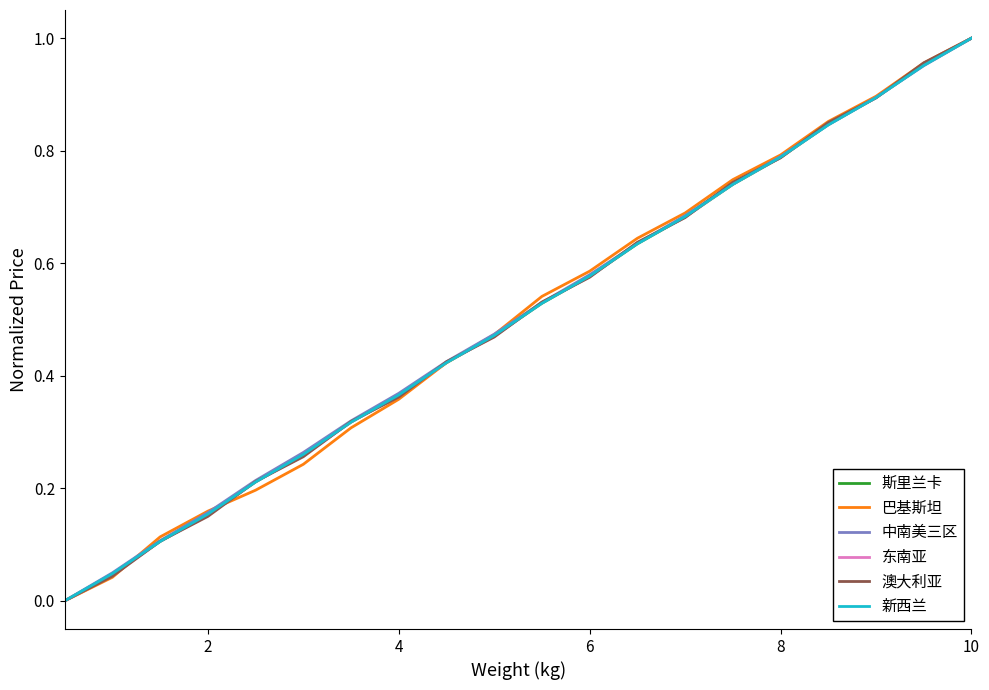

How many lines are shown in the chart?

6